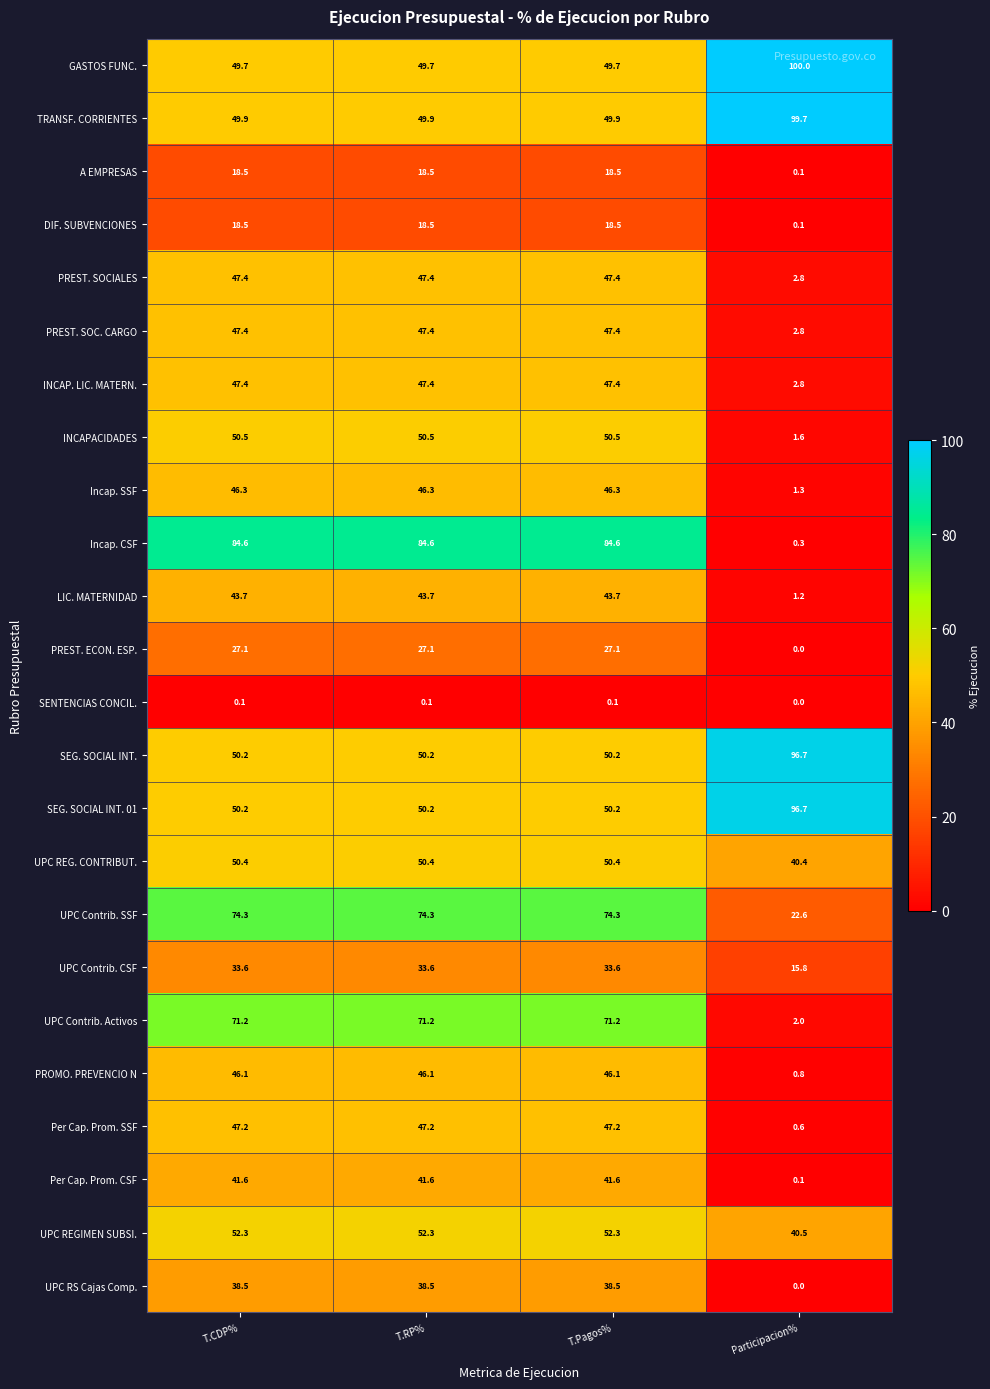

What is the difference between the highest and lowest values at Participacion%?

100.0